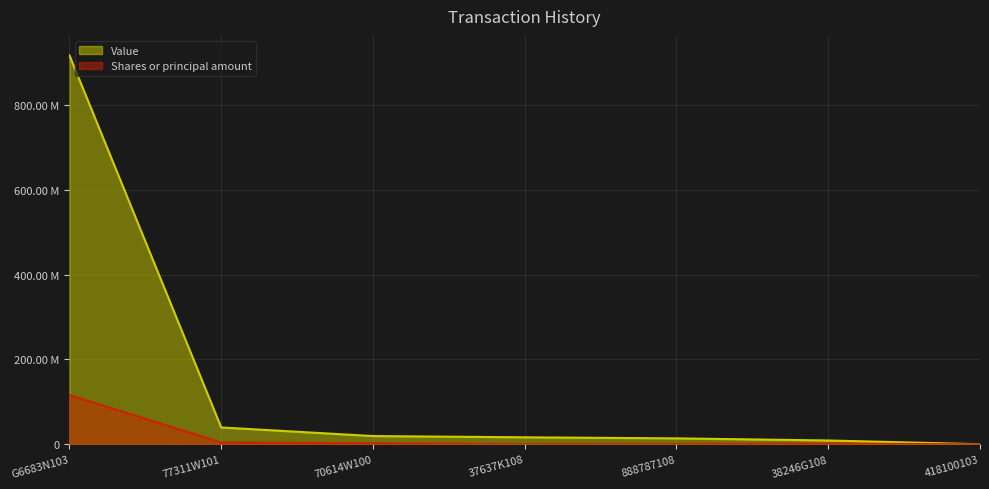

Reading left to right, transcribe all the data shown in this chart.

Value: G6683N103=916907552	77311W101=39872000	70614W100=19545104	37637K108=16610750	888787108=14106250	38246G108=9127684	418100103=327250
Shares or principal amount: G6683N103=116211350	77311W101=4450000	70614W100=2541626	37637K108=325000	888787108=625000	38246G108=1653566	418100103=12500